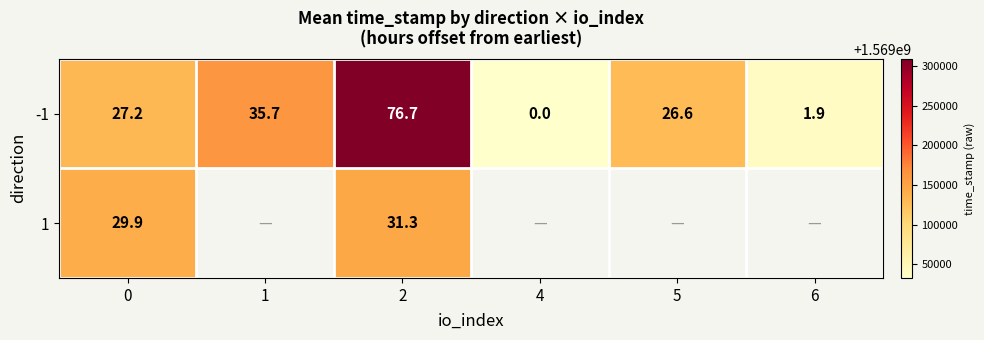

Is the value of -1 at 2 greater than the value of 1 at 0?

Yes